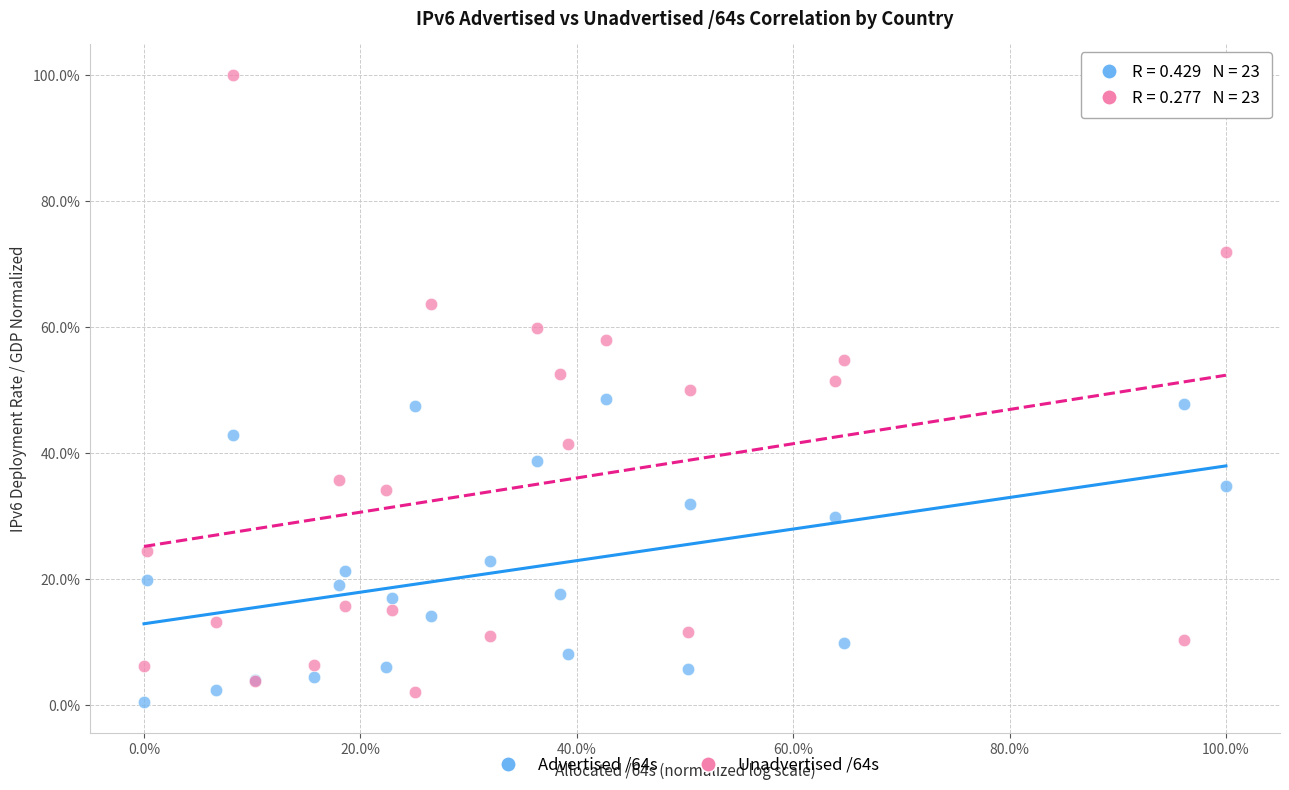

Which series has the widest spread of Y values?

Unadvertised /64s